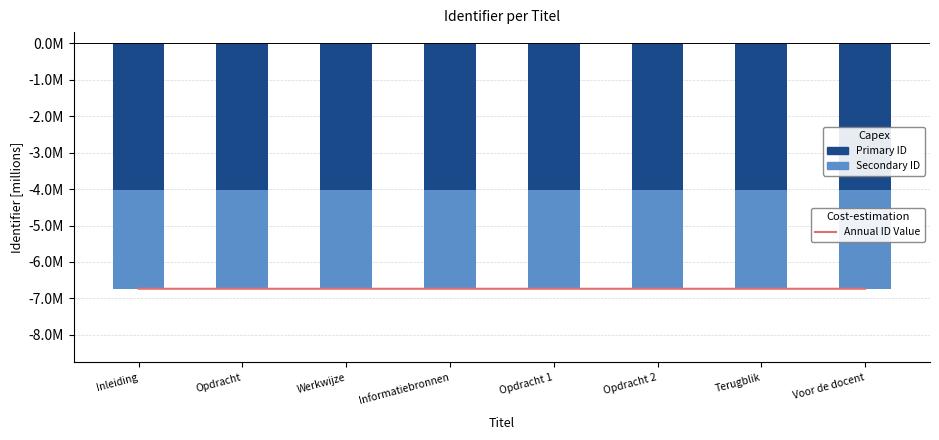

Are the bars horizontal?

No